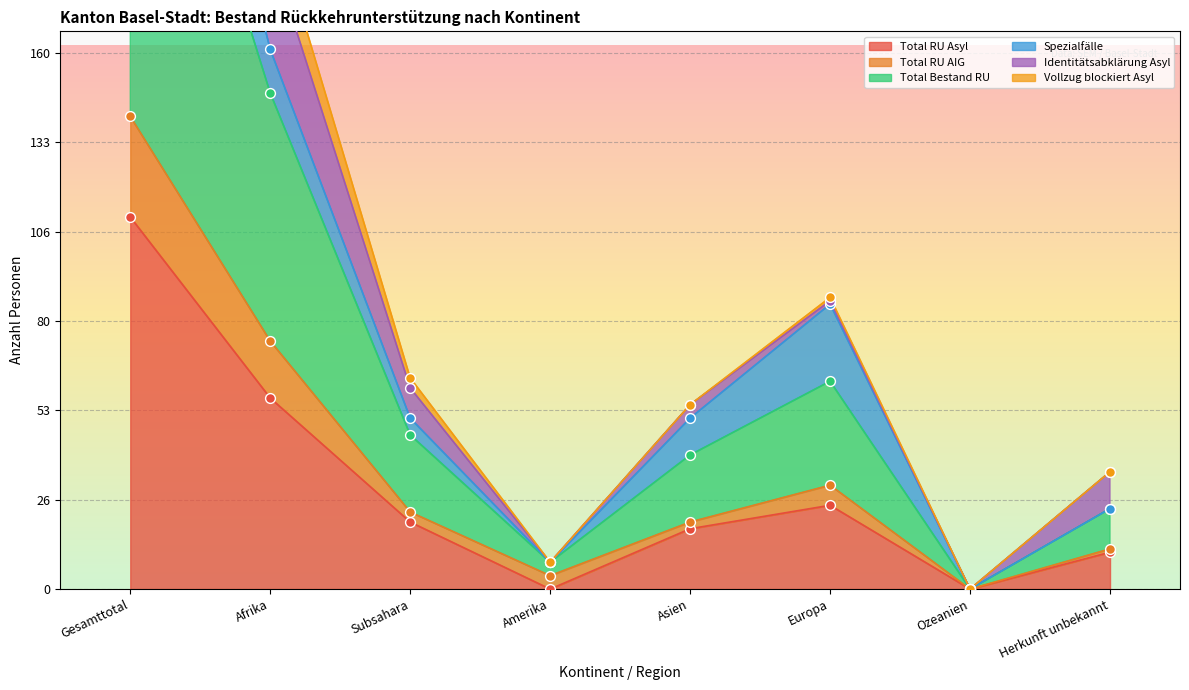

Which series reaches the maximum Y coordinate?

Total Bestand RU